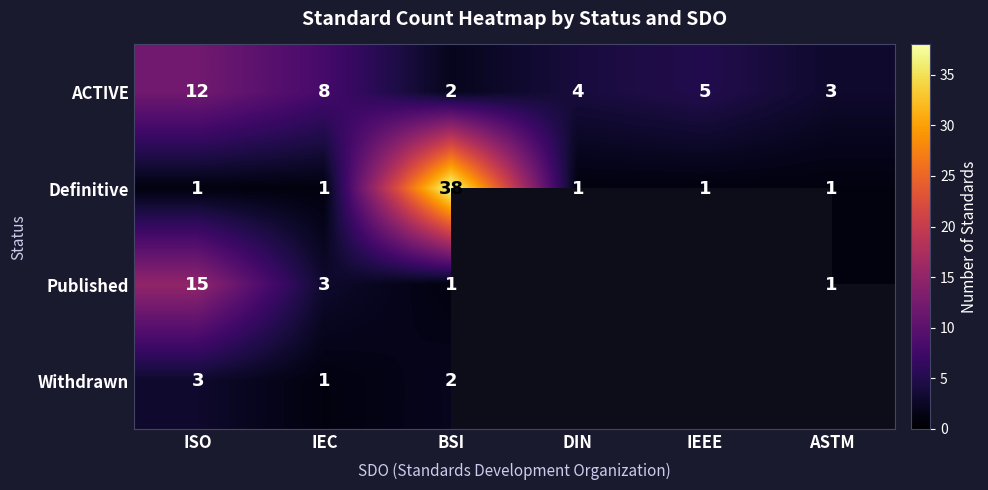

What is the spread (max minus min) of values at BSI?

37